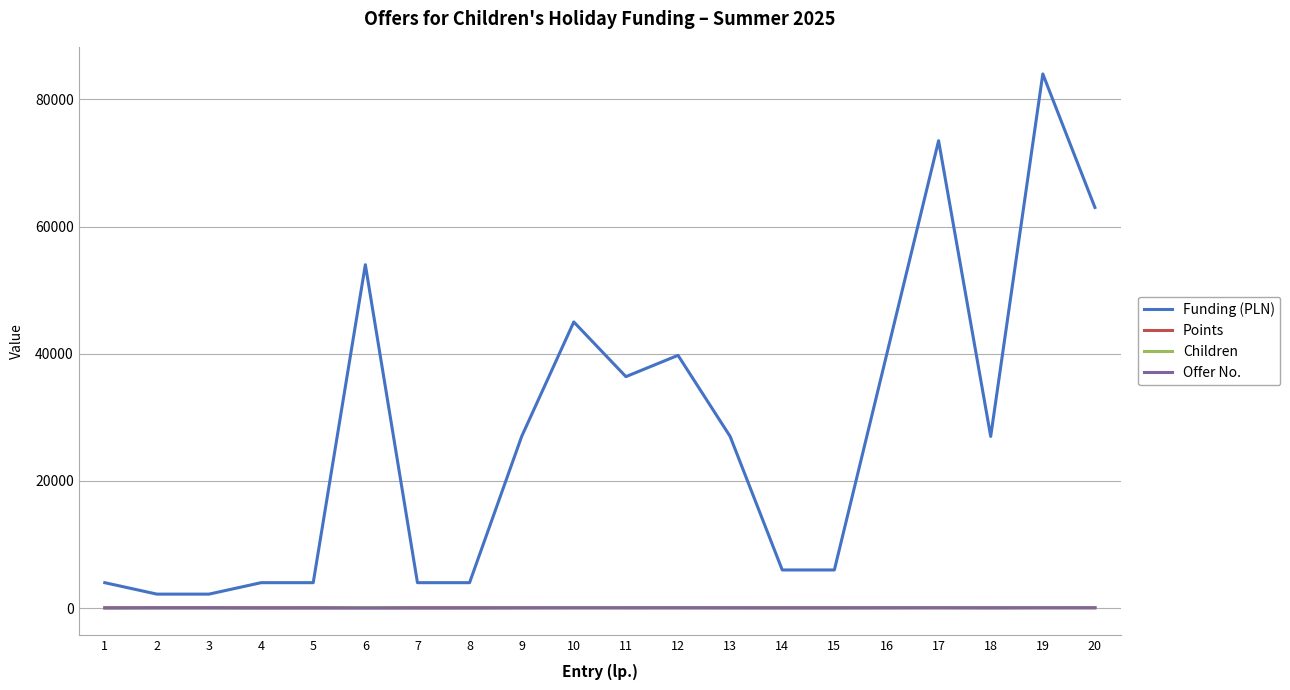

Does the chart display data point markers on the line(s)?

No